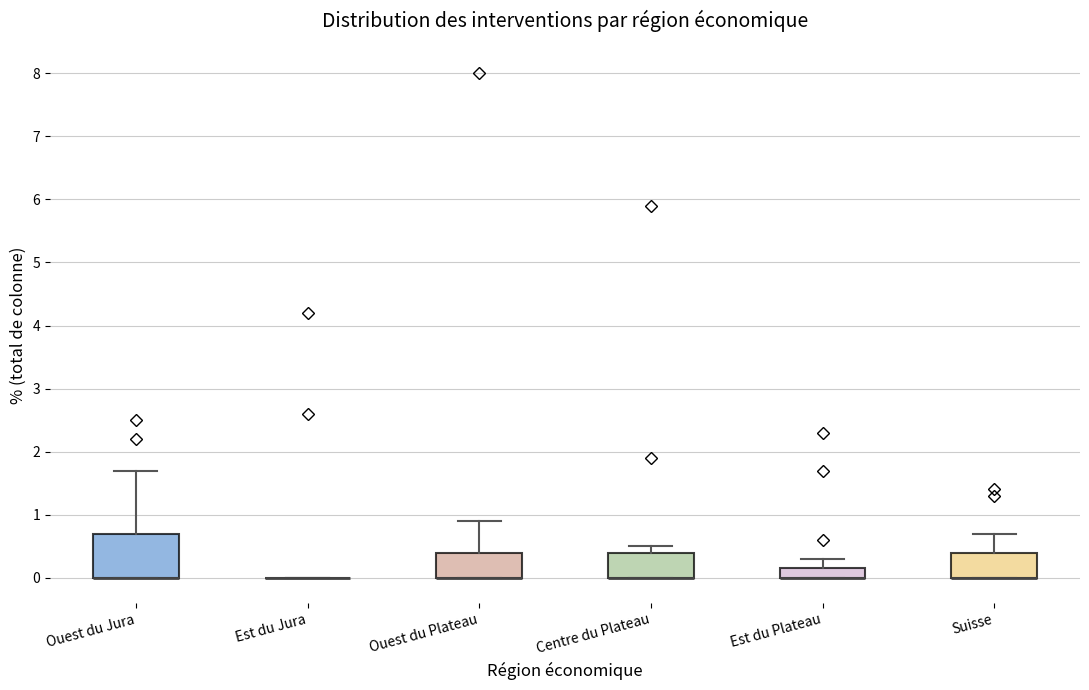

Comparing the boxes themselves (not the whiskers), which one is the tallest?

Ouest du Jura